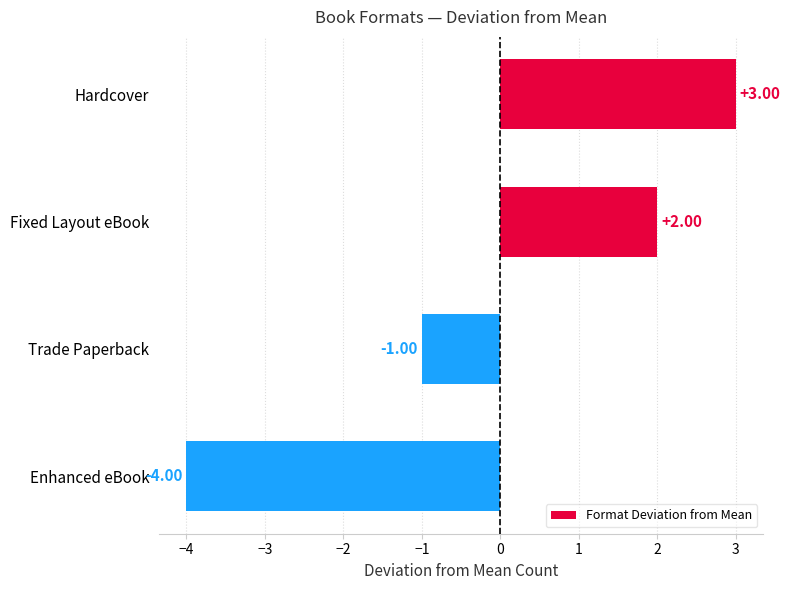

What is the label of the 2nd bar from the top?

Fixed Layout eBook